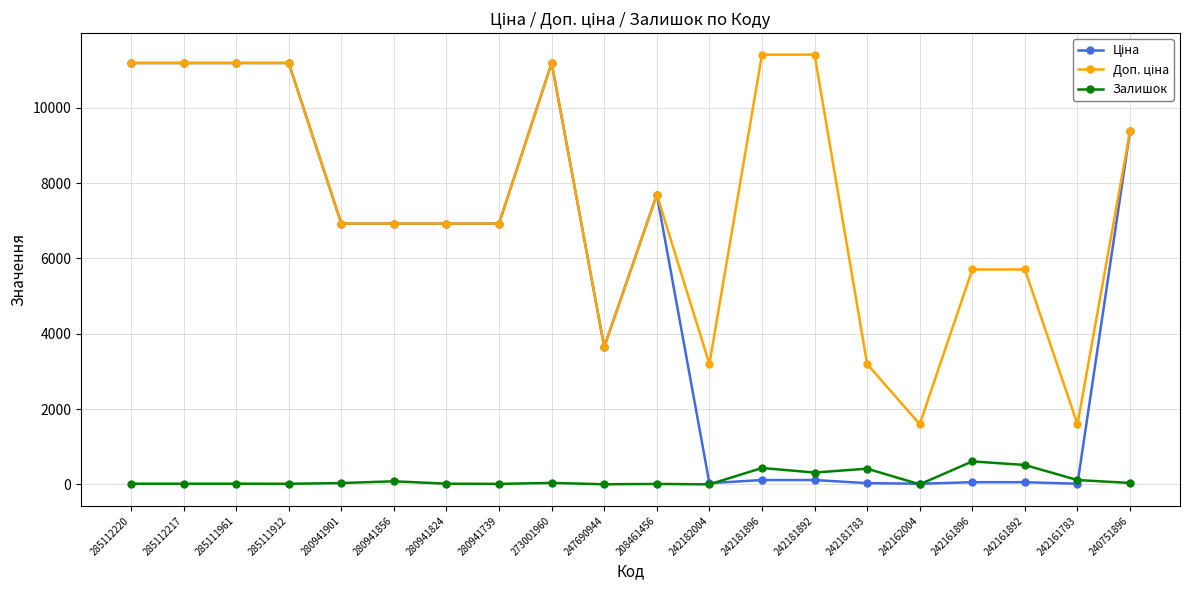

The Залишок series shows 11.0 at 208461456. True or false?

True